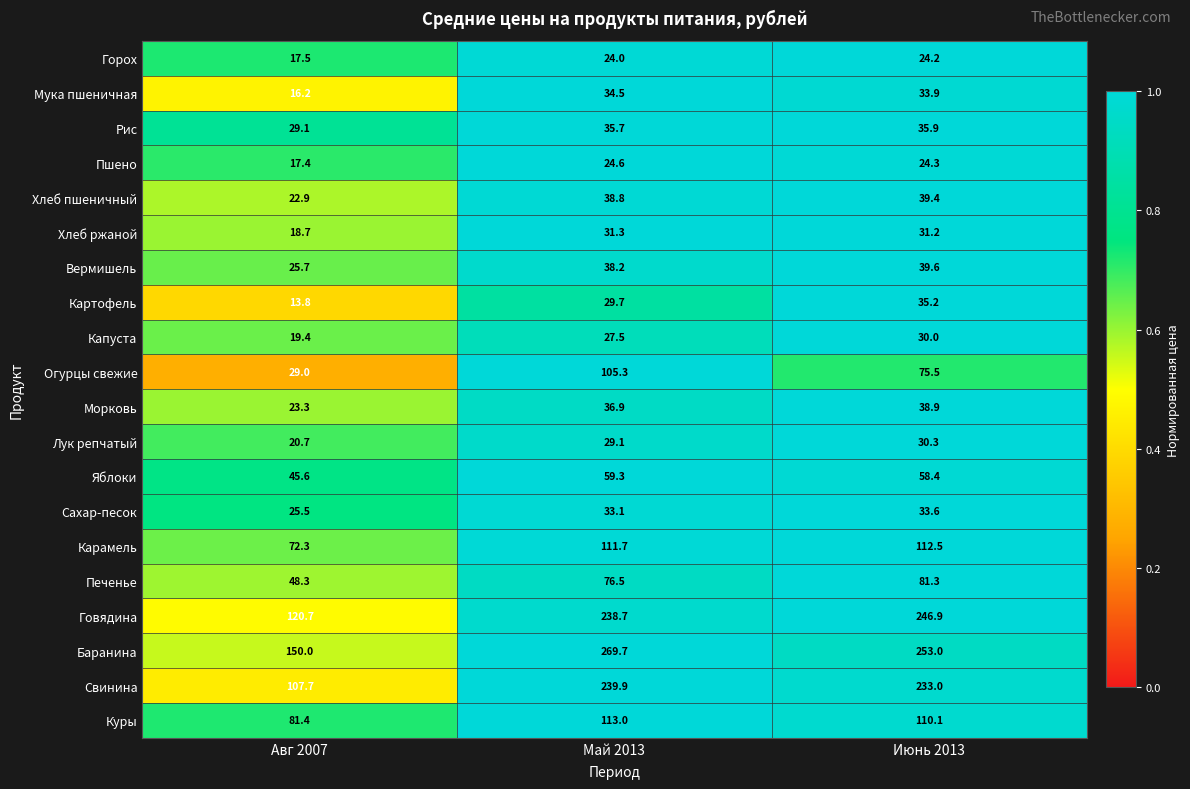

Which category has the highest value across all series?

Май 2013